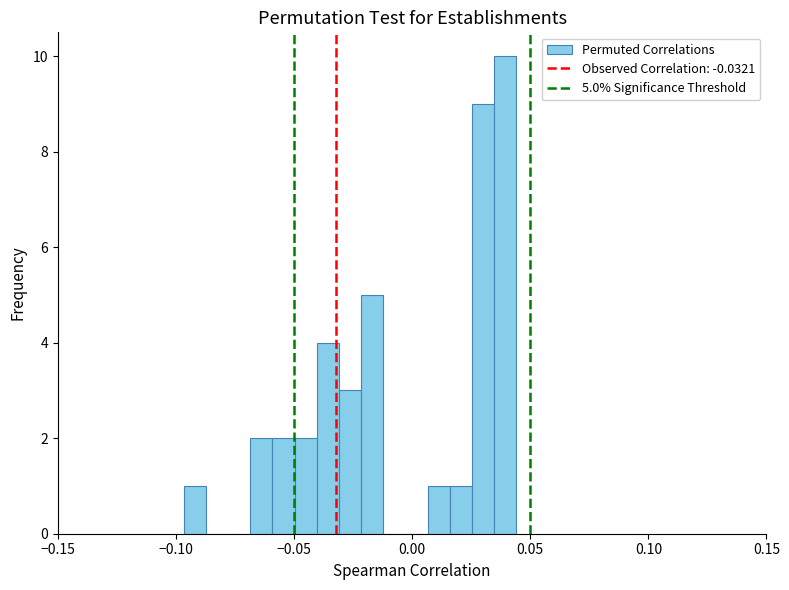

Read against the x-axis, roughly where is the centre of the tallest bar?

0.040